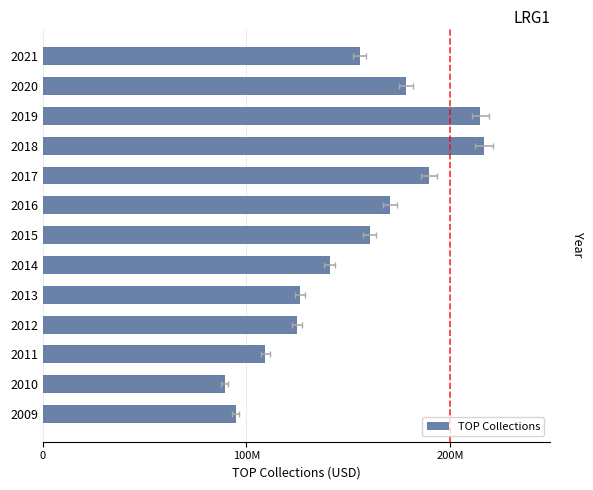

The chart shows a value of 53901219.3 at 2020. True or false?

False